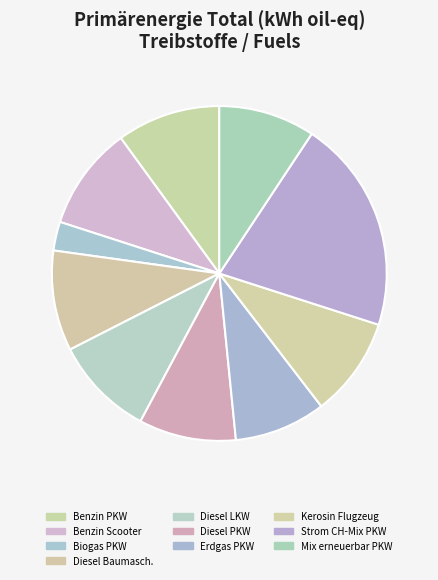

To the nearest percent, what is the average slice percentage?

10%